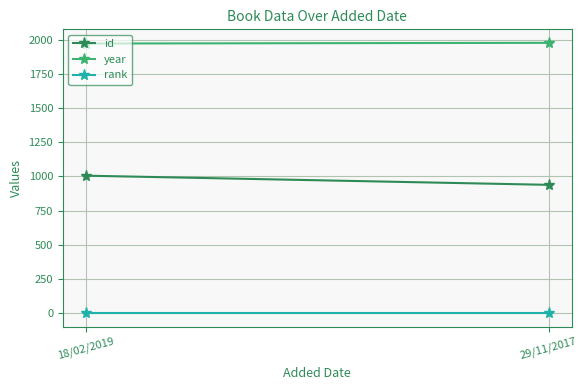

At how many categories does at least one series exceed 1064?

2